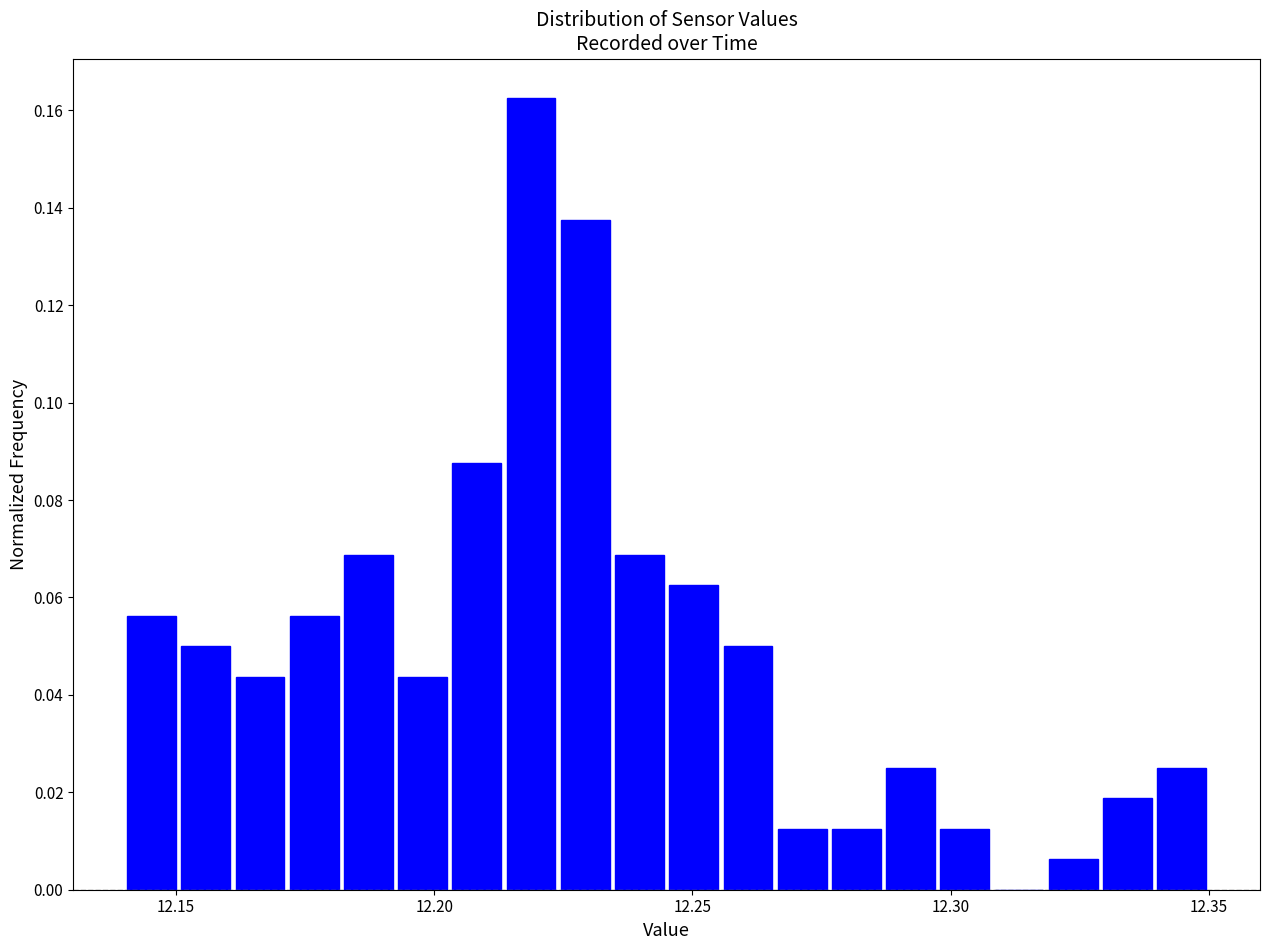

Around what value on the x-axis is the tallest bar? Give the approximate position of its centre, as read against the axis.

12.220